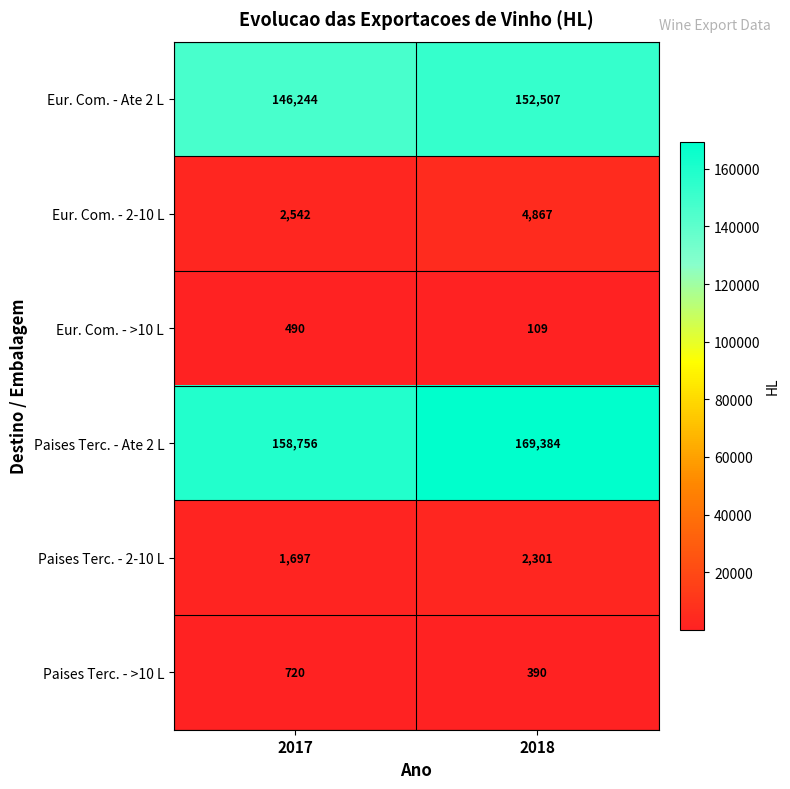

How many values in the Paises Terc. - Ate 2 L series are below 169384?

1